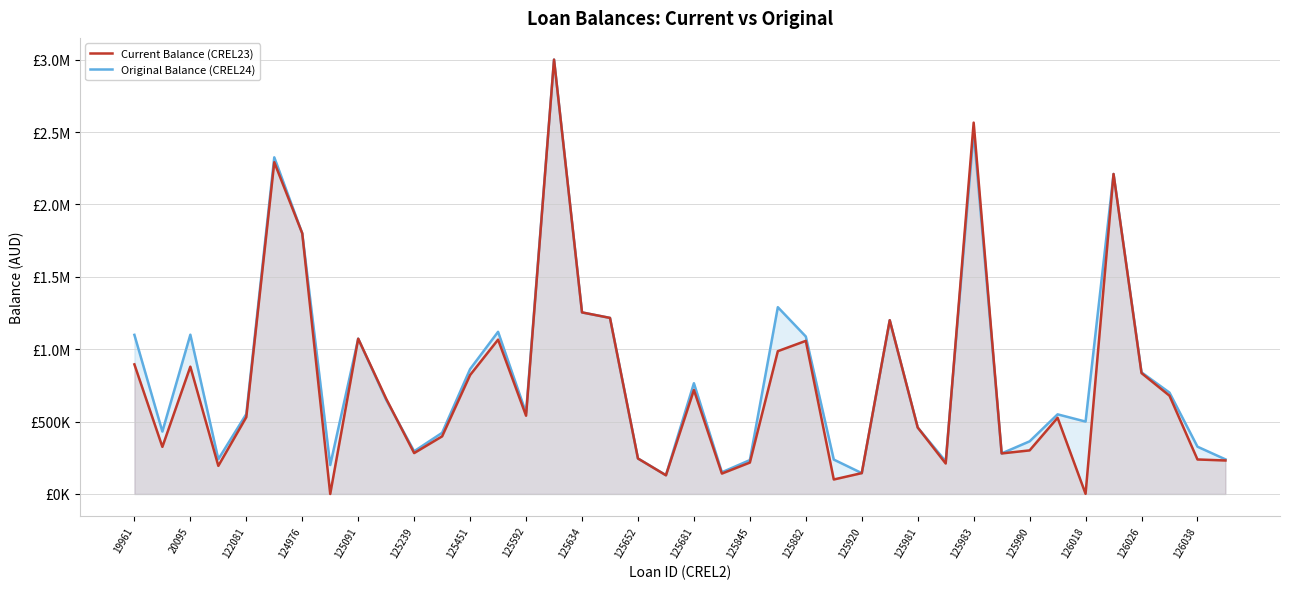

Does the chart display data point markers on the line(s)?

No